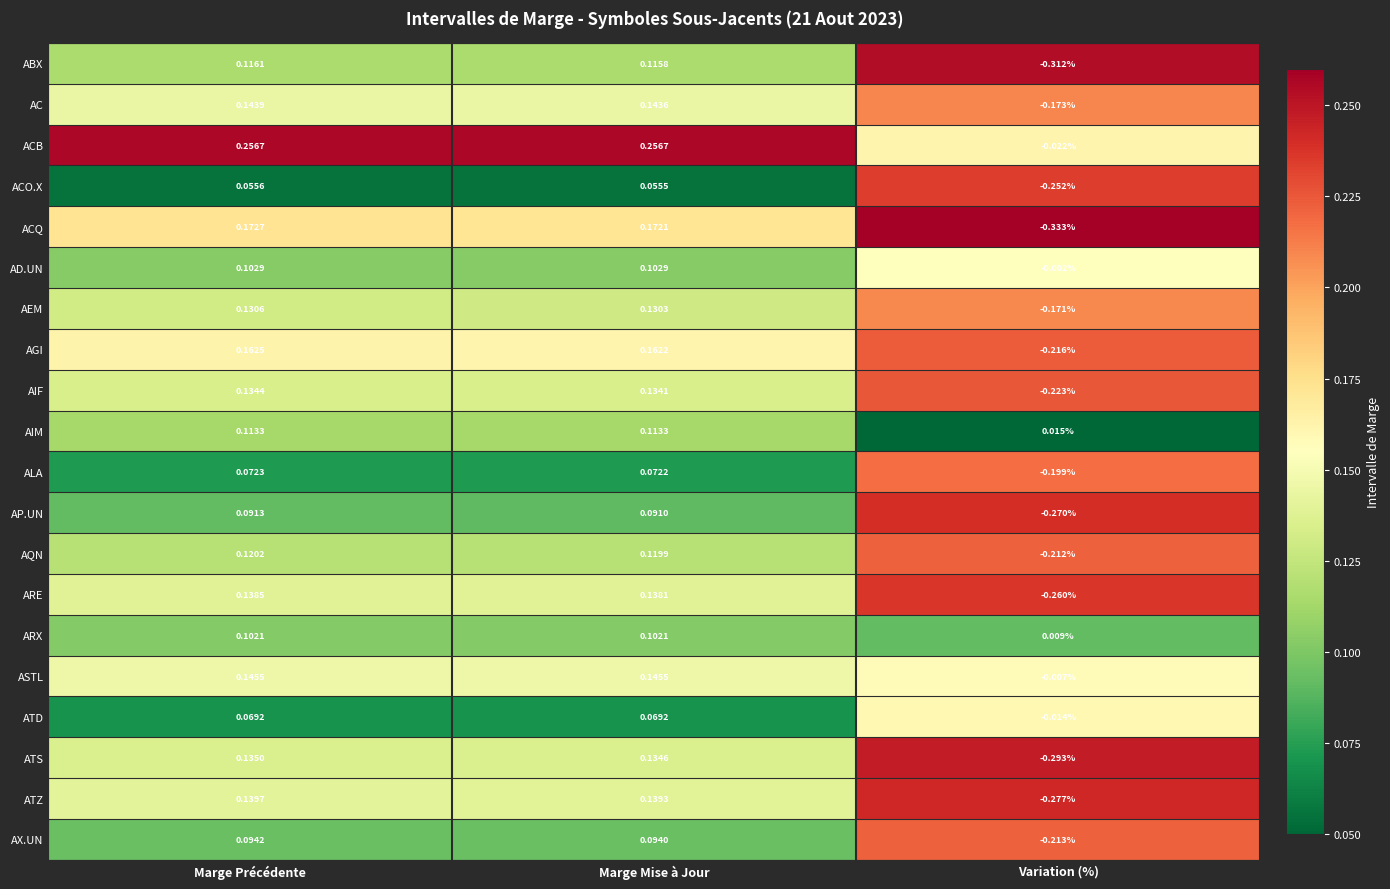

List the labels in order of ABX value, smallest first.

Variation (%), Marge Mise à Jour, Marge Précédente